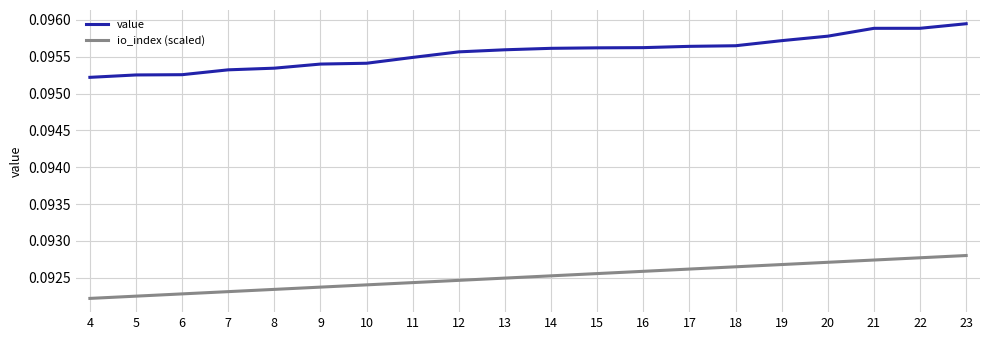

True or false: io_index (scaled) and value intersect in this chart.

False